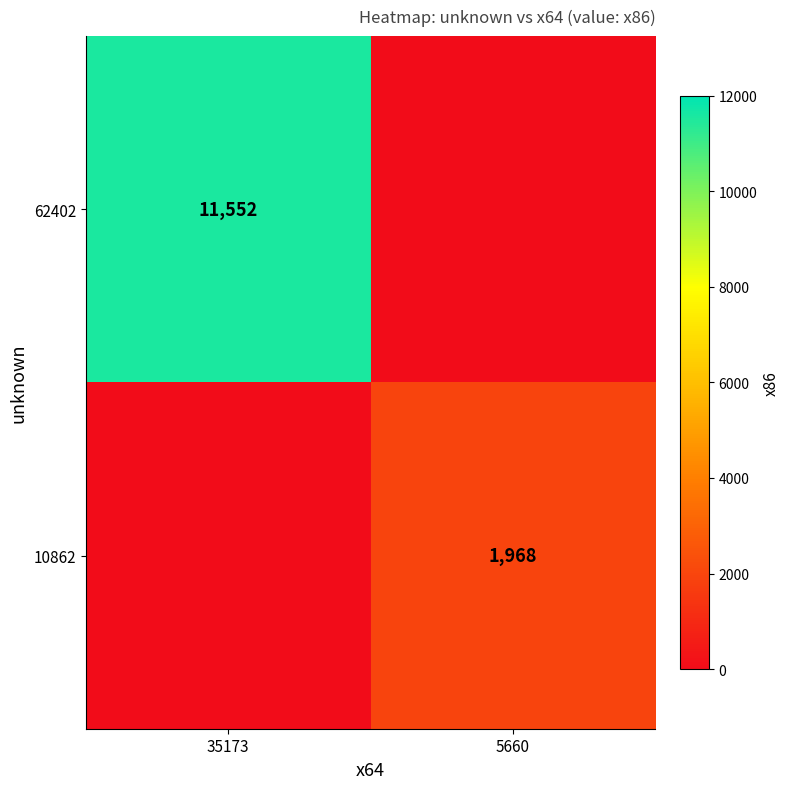

The 10862 series shows 2854 at 5660. True or false?

False